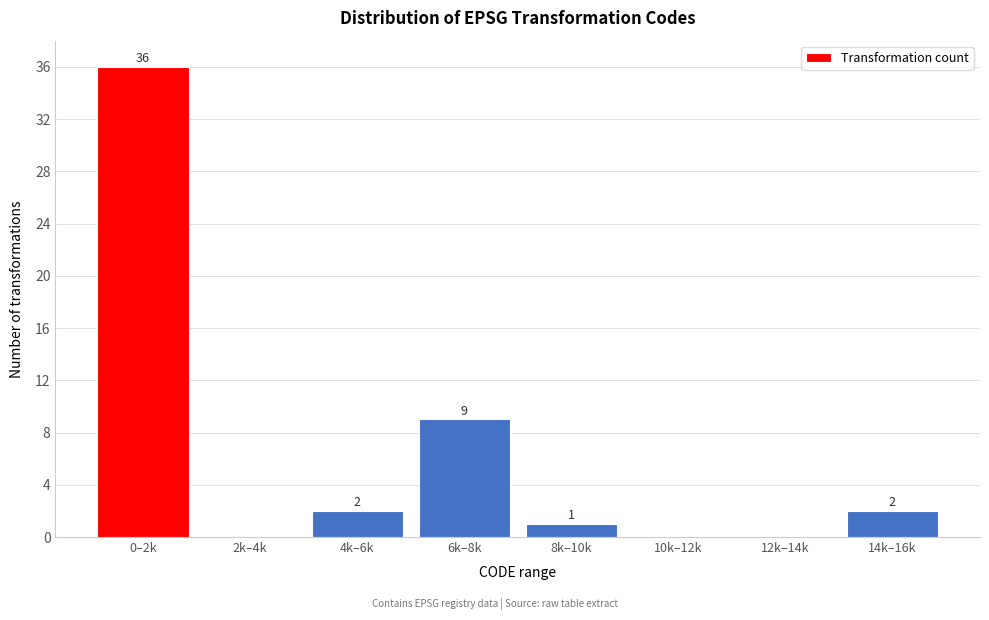

Reading left to right, what are all the values shown in this chart?

0–2k=36	2k–4k=0	4k–6k=2	6k–8k=9	8k–10k=1	10k–12k=0	12k–14k=0	14k–16k=2